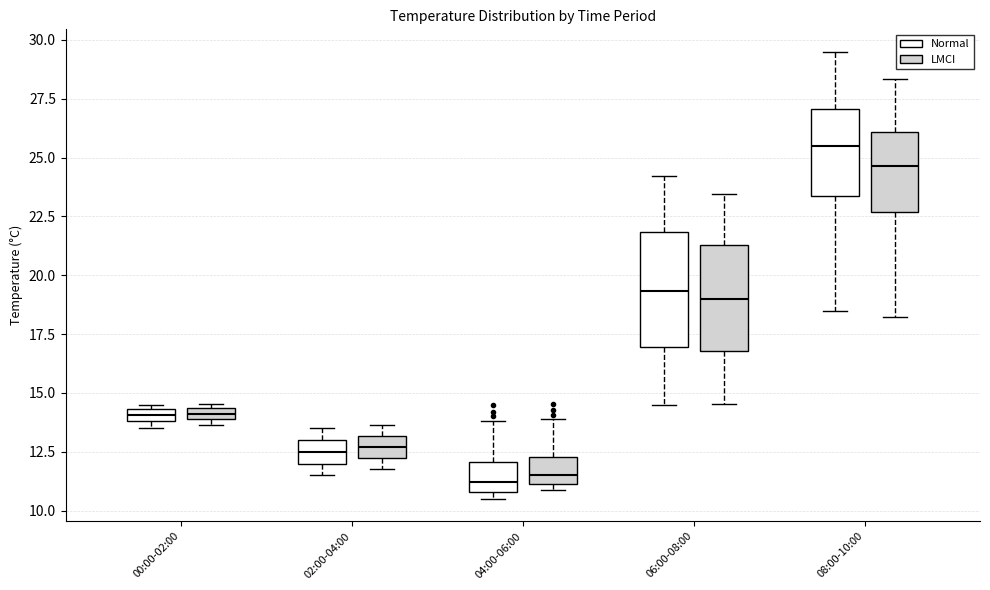

Which box's median line is the highest?

08:00-10:00 (Normal)